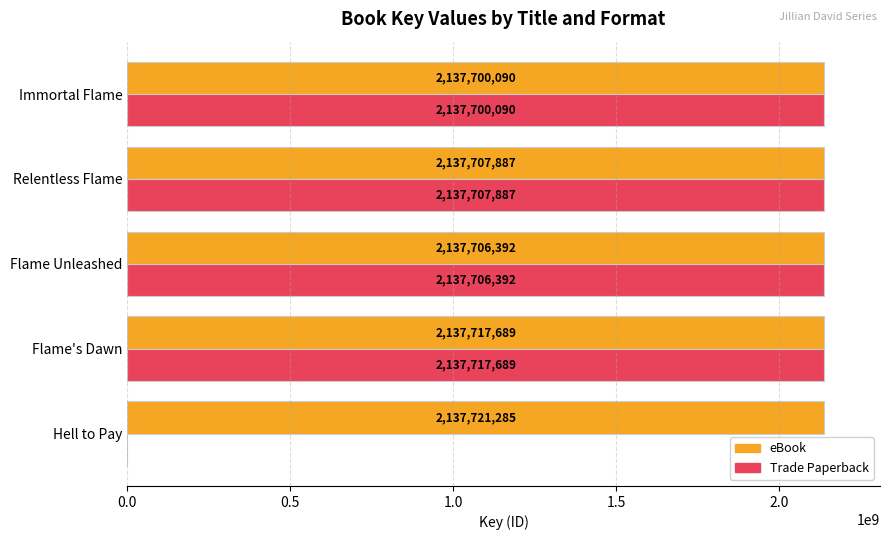

The value of Trade Paperback at Flame Unleashed is 2137706392. True or false?

True